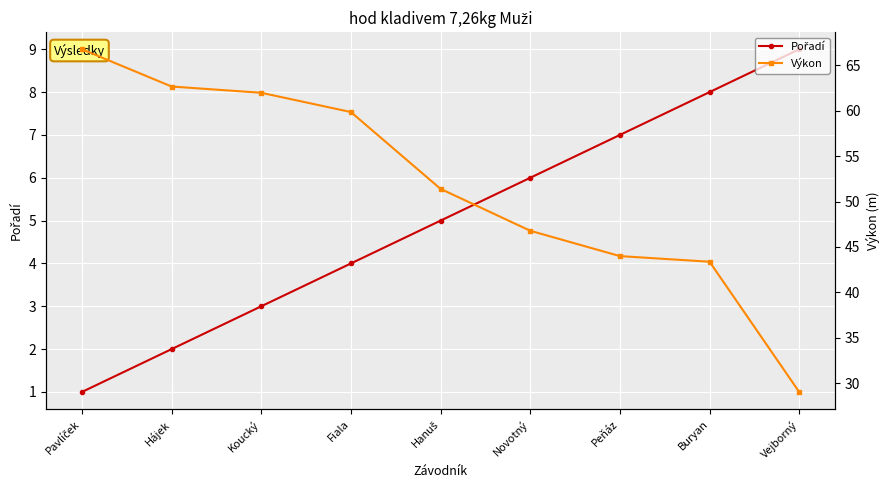

What position from the right is Vejborný?

1